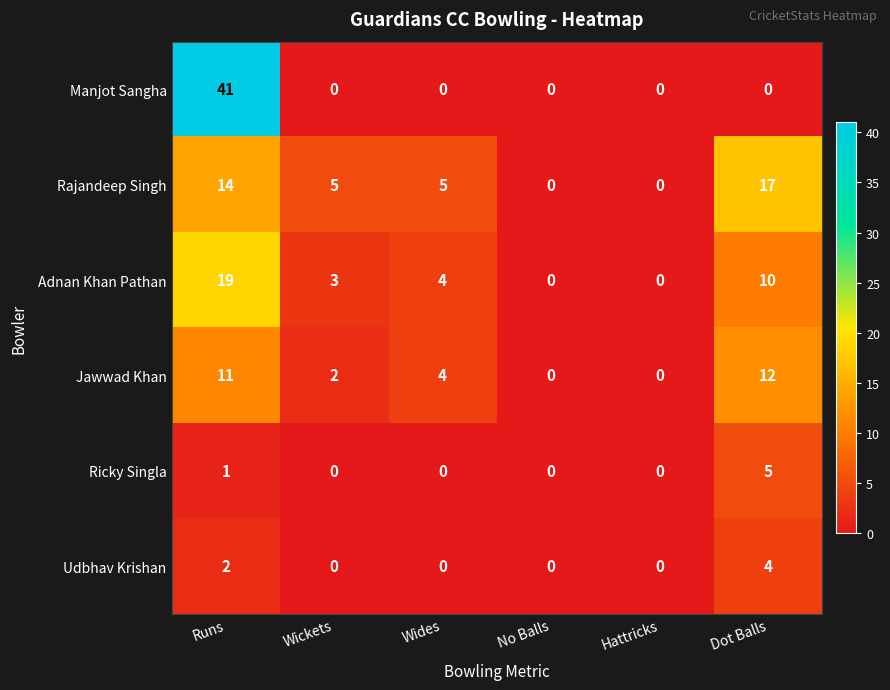

Which label corresponds to the largest value in the chart?

Runs